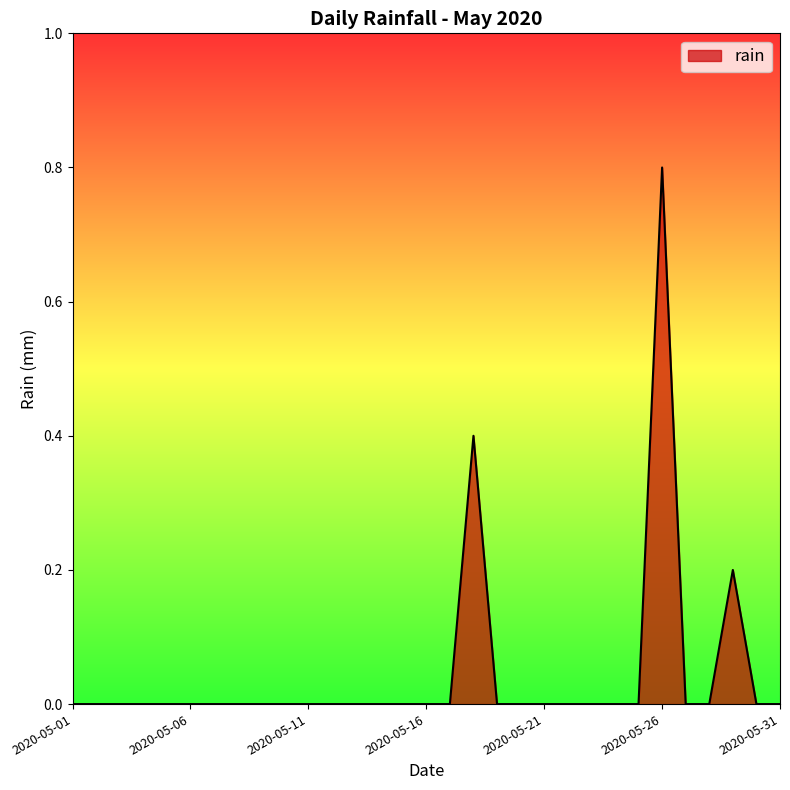

What is the difference between the maximum and minimum values?

0.8